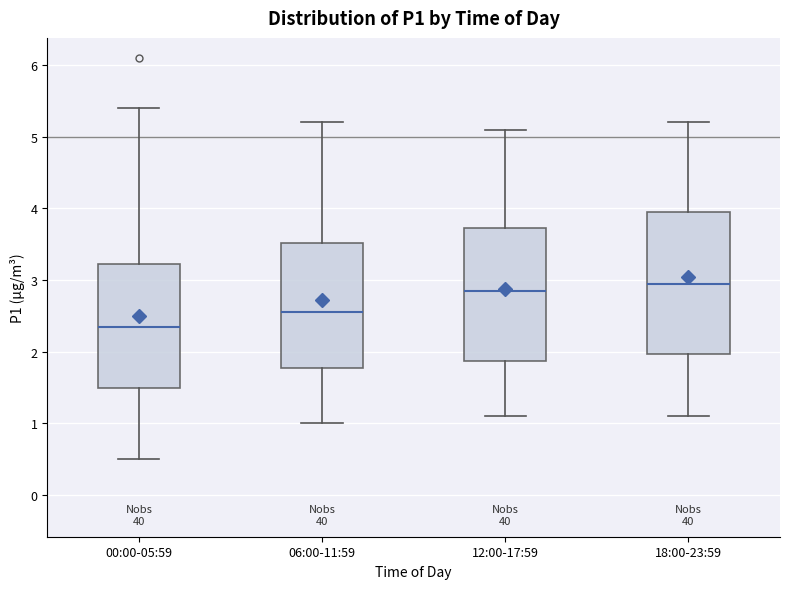

Where does the lower whisker of the box for 12:00-17:59 end on the y-axis? The values are not printed on the chart, so give them approximately, as read against the axis.

1.1